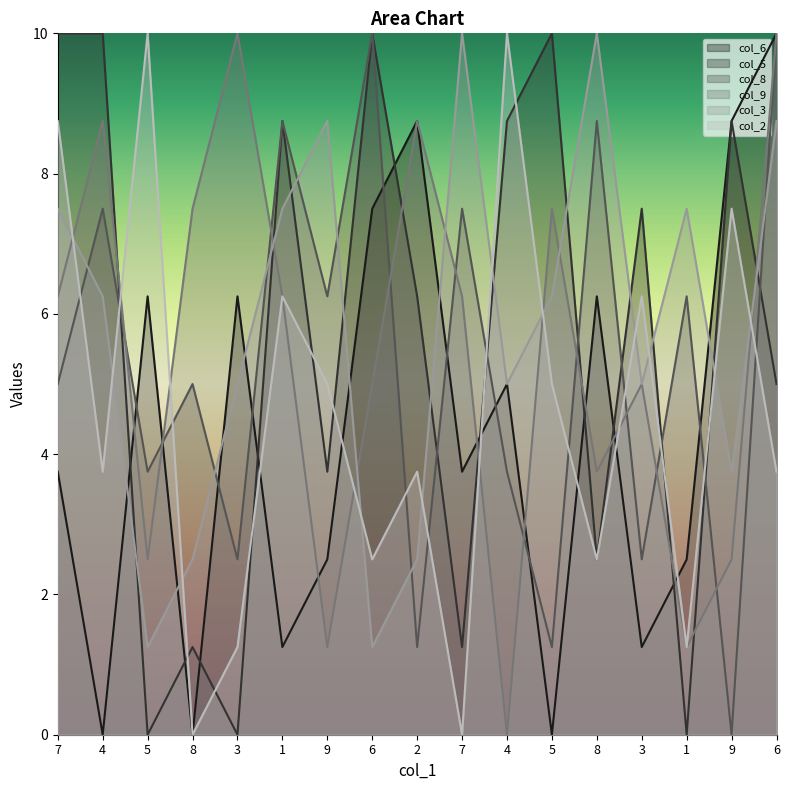

List the series in order of their peak value, lowest first.

col_6, col_5, col_8, col_9, col_3, col_2